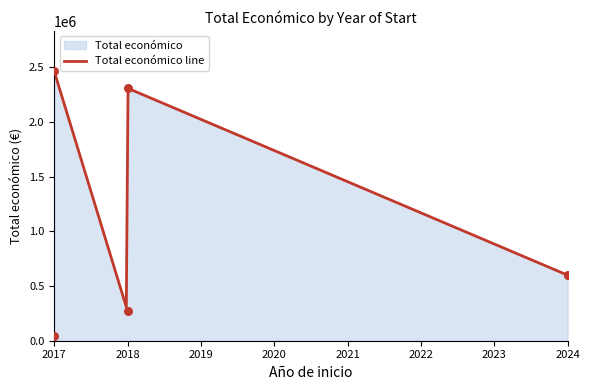

What is the ratio of the value at 2018 (CAVALE) to the value at 2017 (EVNA)?

54.9